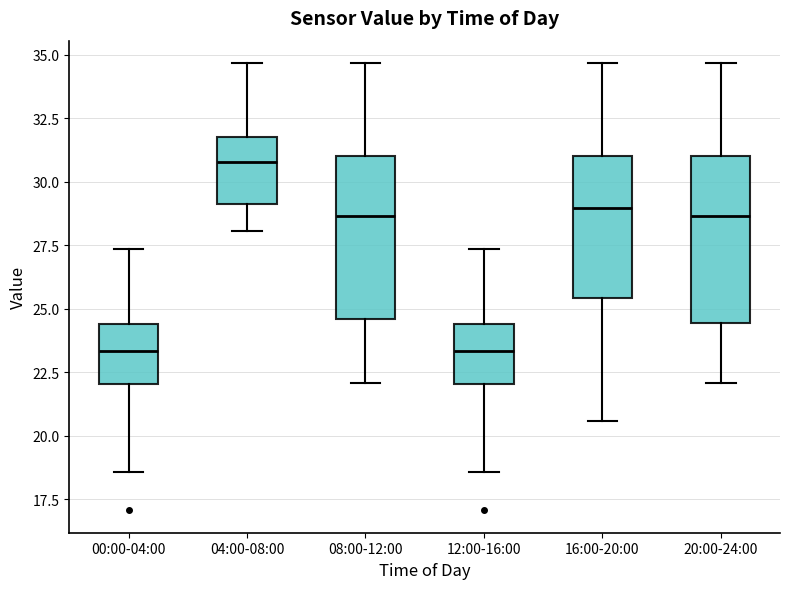

Where is the upper edge of the box for 04:00-08:00 on the y-axis? The values are not printed on the chart, so give them approximately, as read against the axis.

32.0